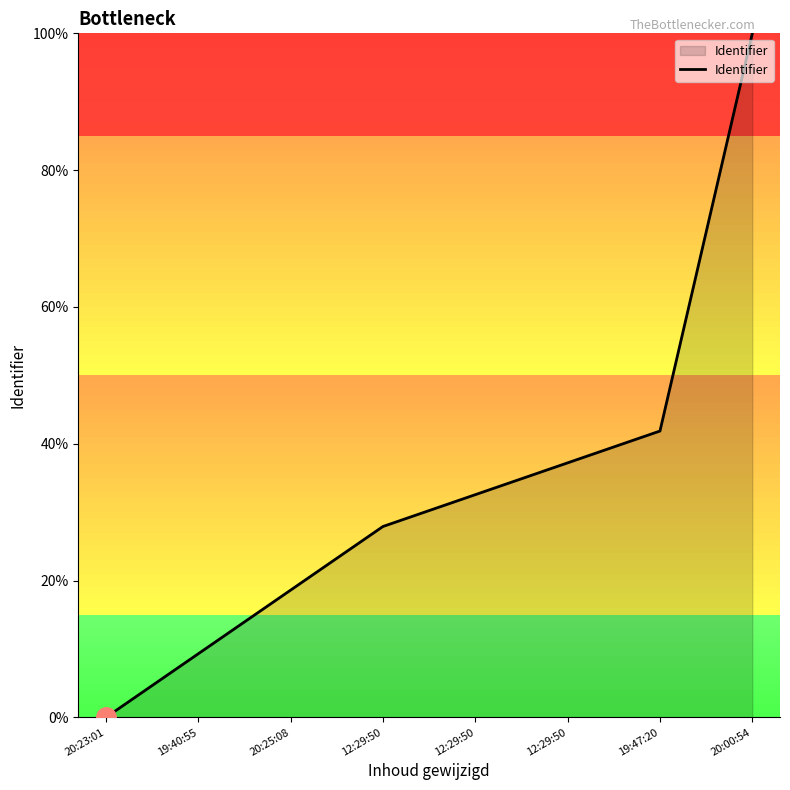

List the labels in order of value, smallest first.

20:23:01, 19:40:55, 20:25:08, 12:29:50, 12:29:50, 12:29:50, 19:47:20, 20:00:54